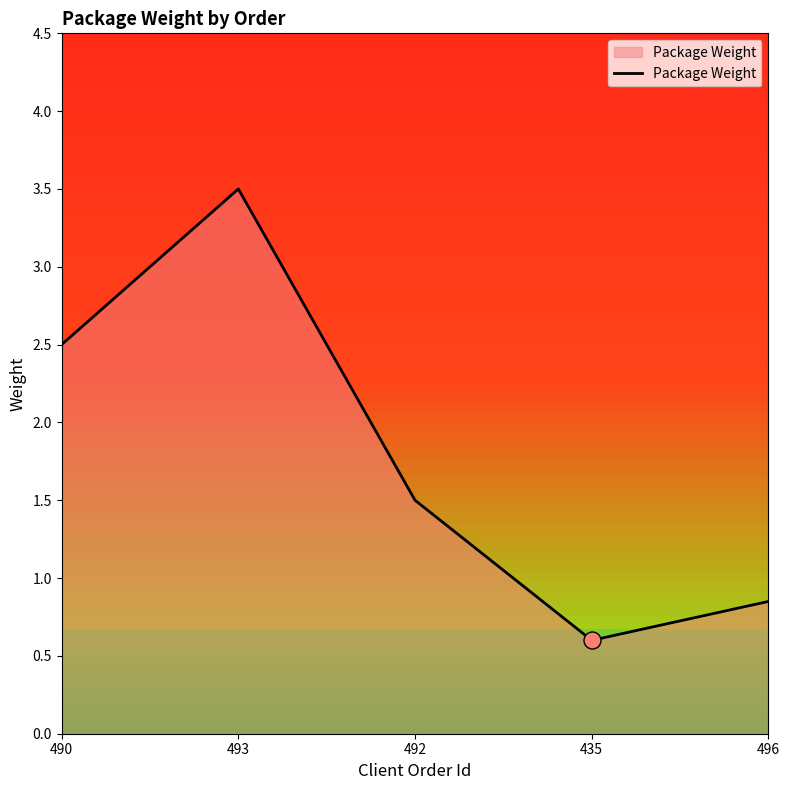

Which has a higher value, 496 or 435?

496